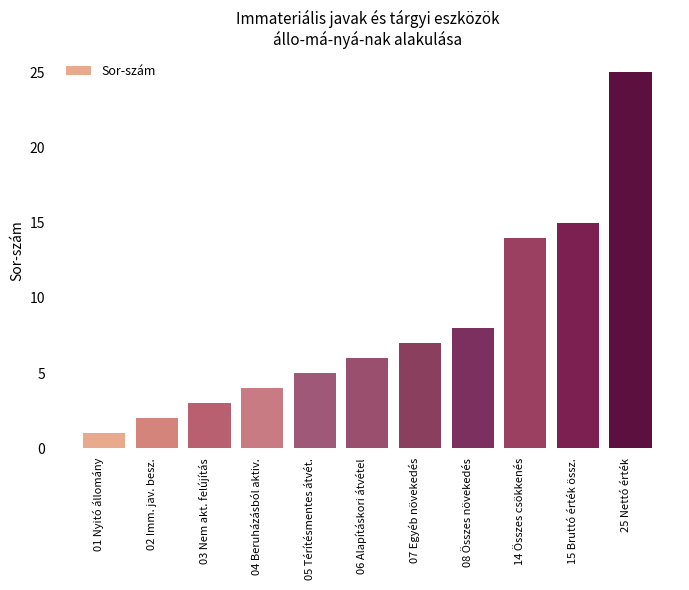

Rank the categories by value from highest to lowest.

25 Nettó érték, 15 Bruttó érték össz., 14 Összes csökkenés, 08 Összes növekedés, 07 Egyéb növekedés, 06 Alapításkori átvétel, 05 Térítésmentes átvét., 04 Beruházásból aktiv., 03 Nem akt. felújítás, 02 Imm. jav. besz., 01 Nyitó állomány